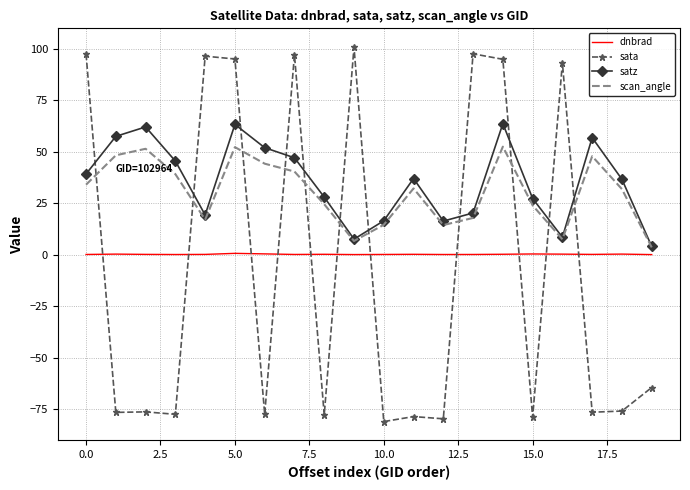

Which series ends up on top after the final intersection of sata and scan_angle?

scan_angle